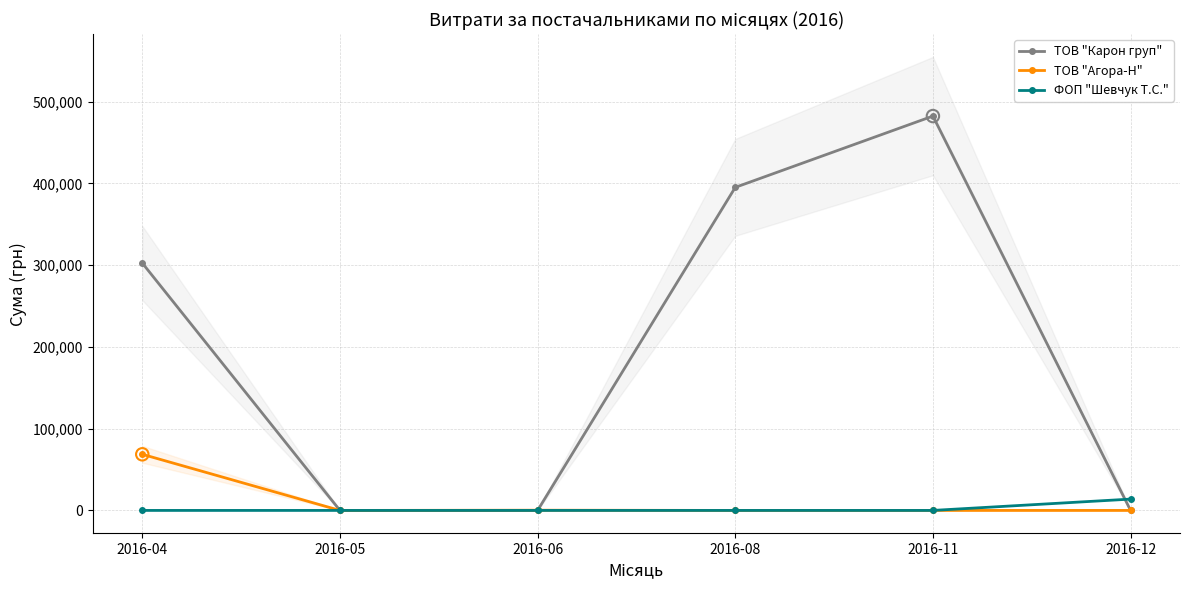

Is the value of ТОВ "Карон груп" at 2016-06 greater than the value of ТОВ "Агора-Н" at 2016-06?

No